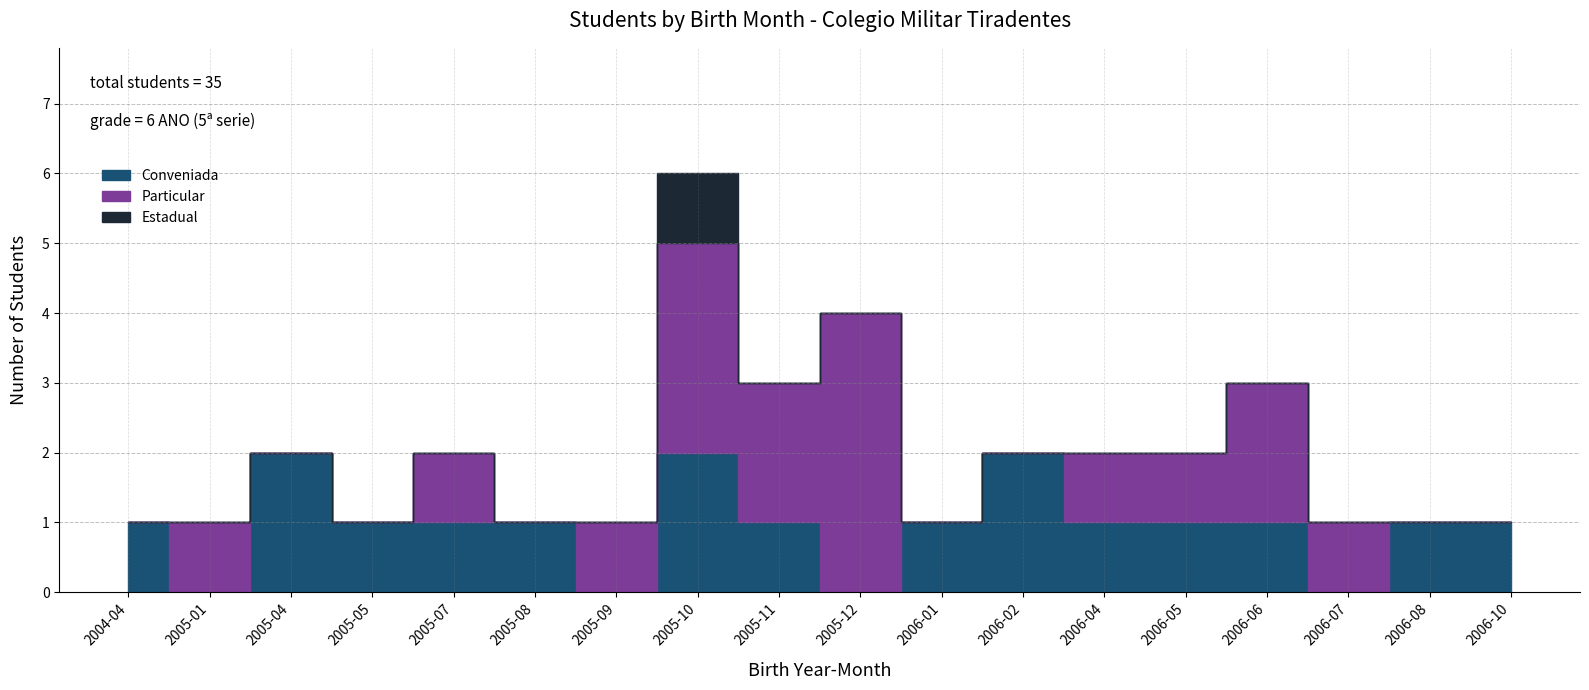

What position from the left is 2006-05-14?

14